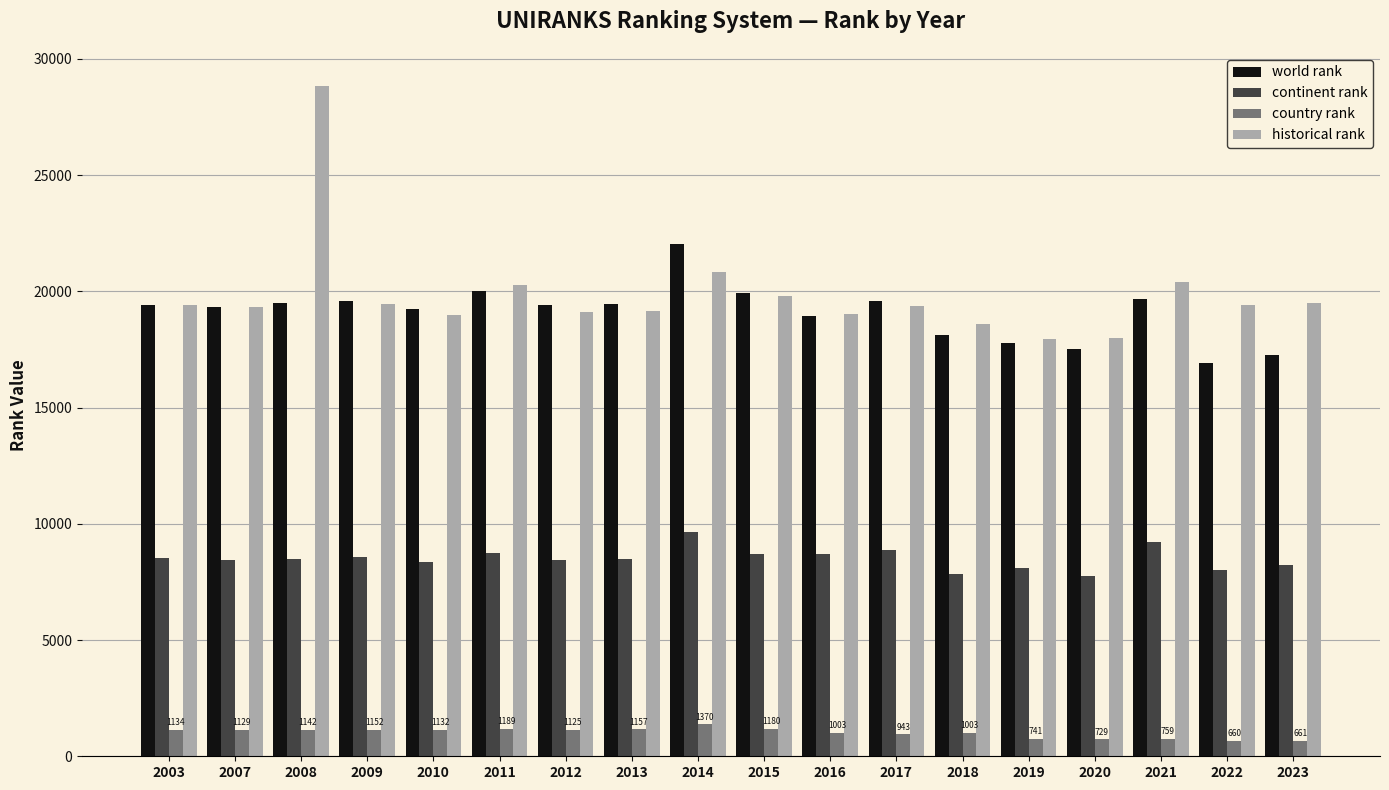

What is the average value of the continent rank series?

8510